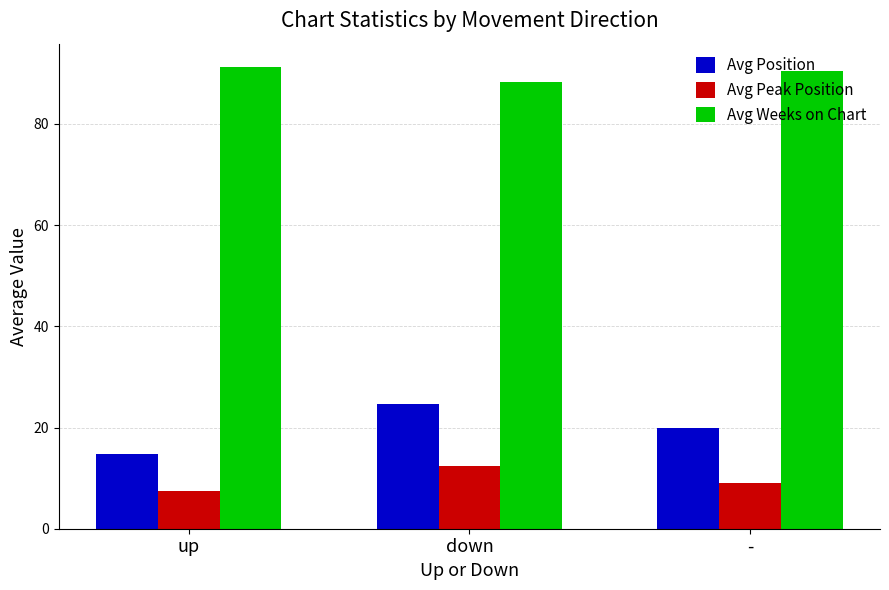

True or false: Avg Peak Position has a value of 15.5 at -.

False